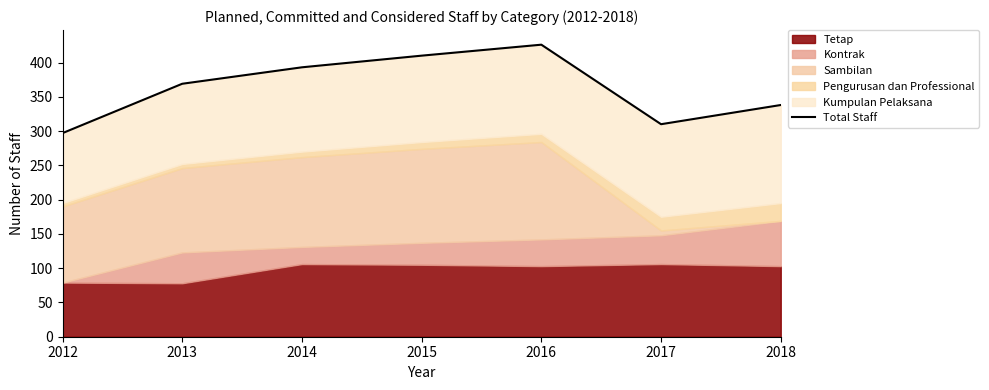

Which has a higher value, 2018 or 2015?

2015